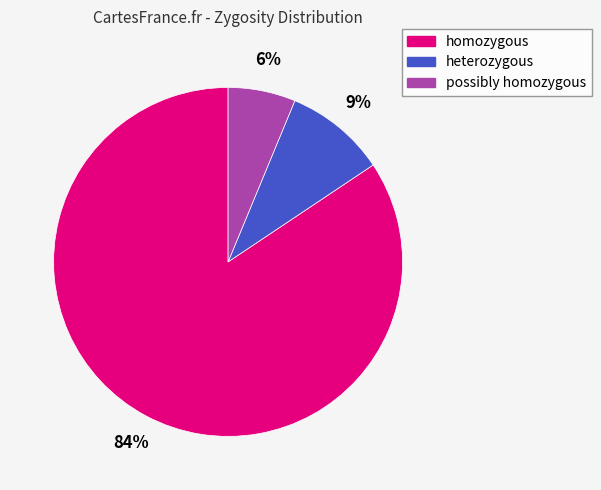

True or false: possibly homozygous accounts for 1% of the total.

False